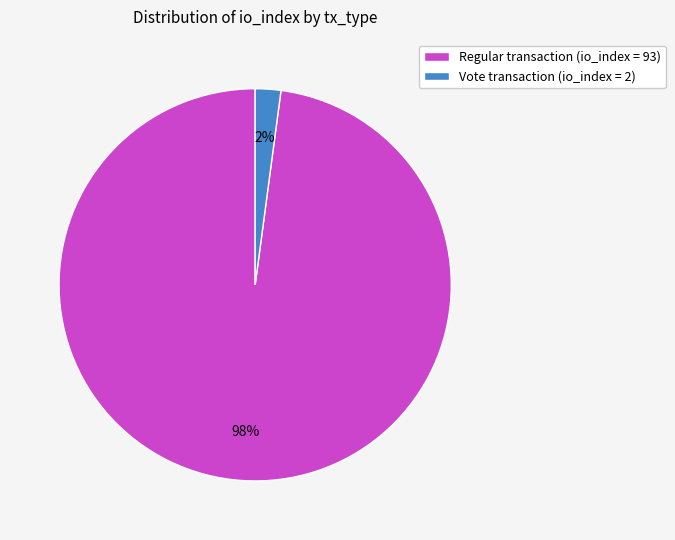

True or false: Regular transaction (io_index = 93) accounts for 98% of the total.

True